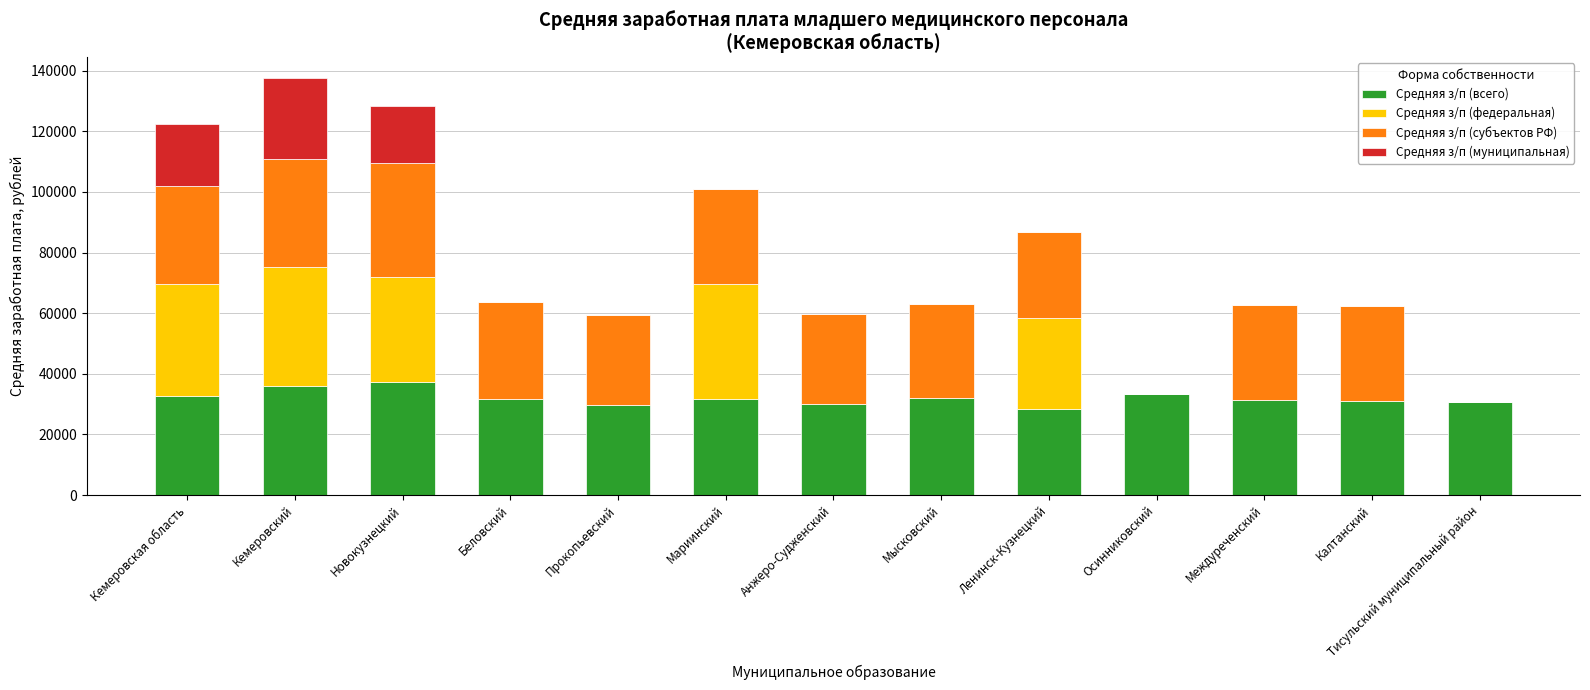

What is the maximum value for Средняя з/п (всего)?

37440.0